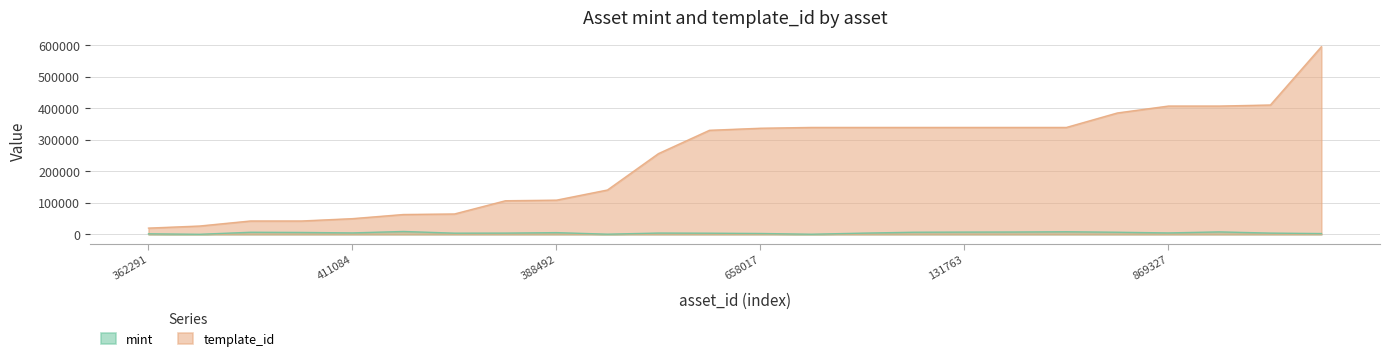

At which category does the chart reach its peak across all series?

1099816253038